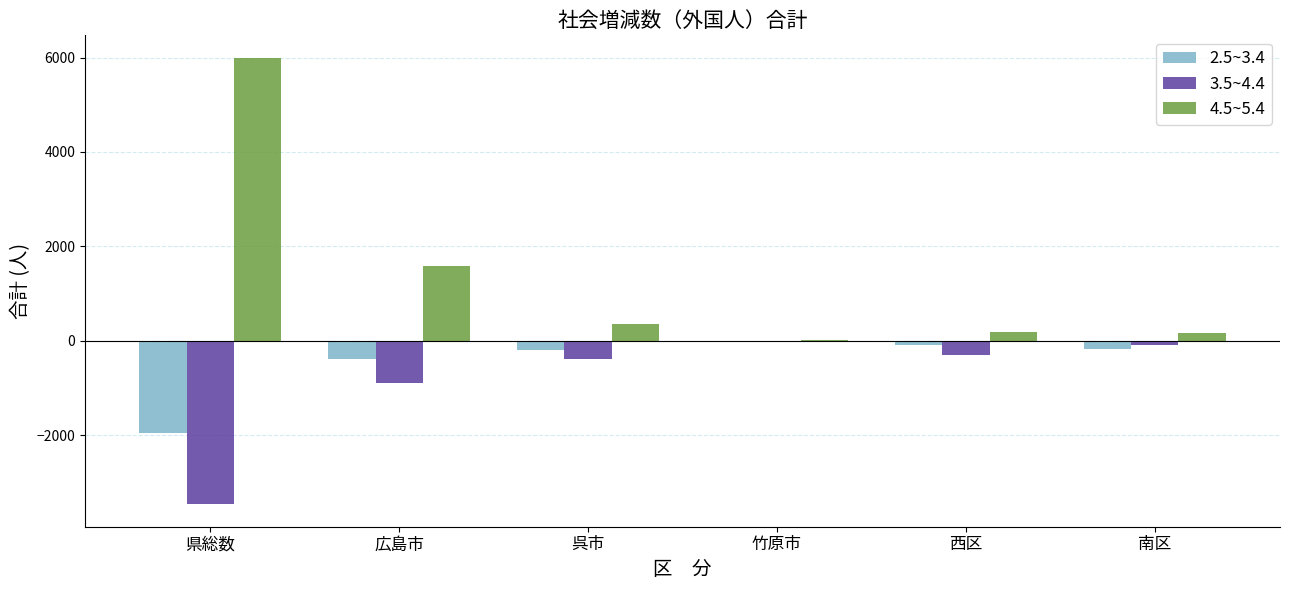

What is the sum of all 3.5~4.4 values?

-5145